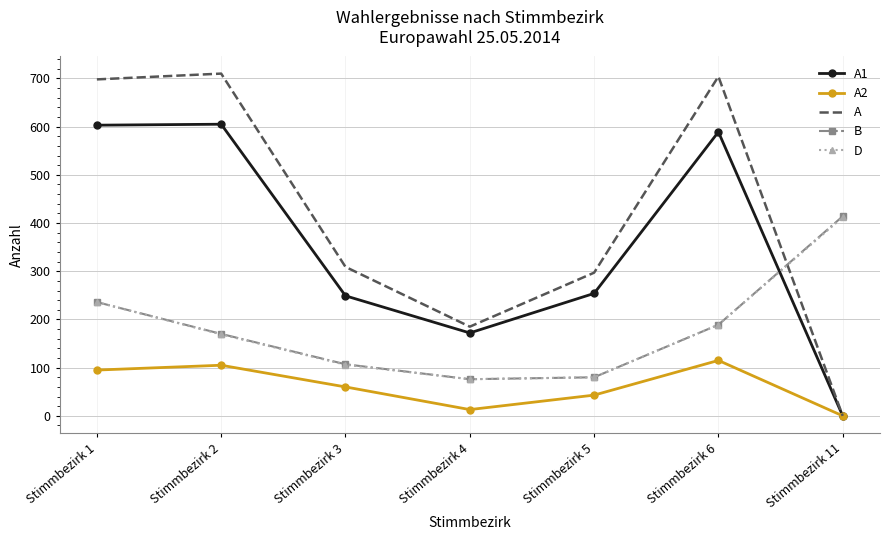

What are all the series names shown in the legend?

A1, A2, A, B, D